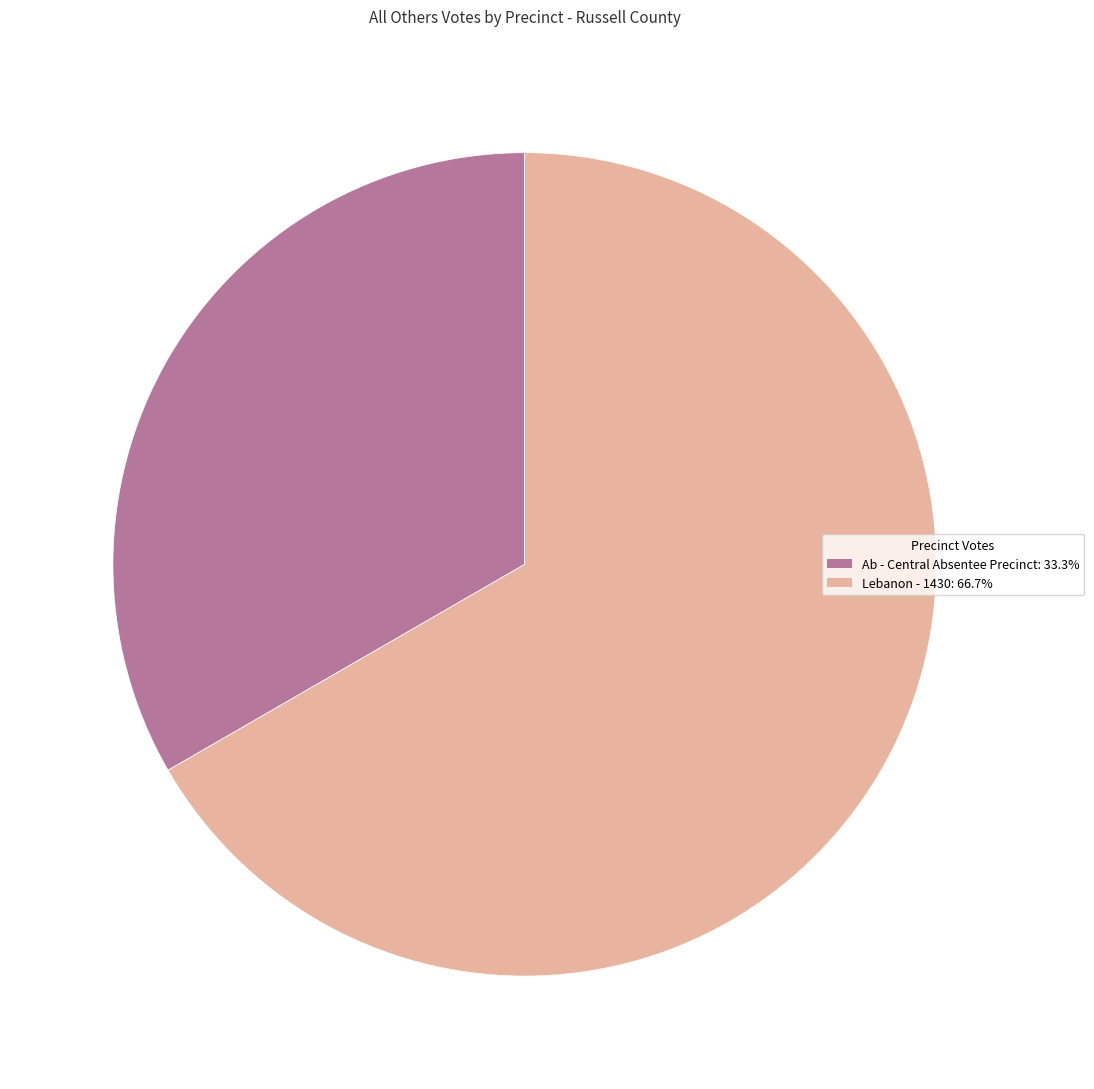

Is there any slice that represents more than half of the pie?

Yes